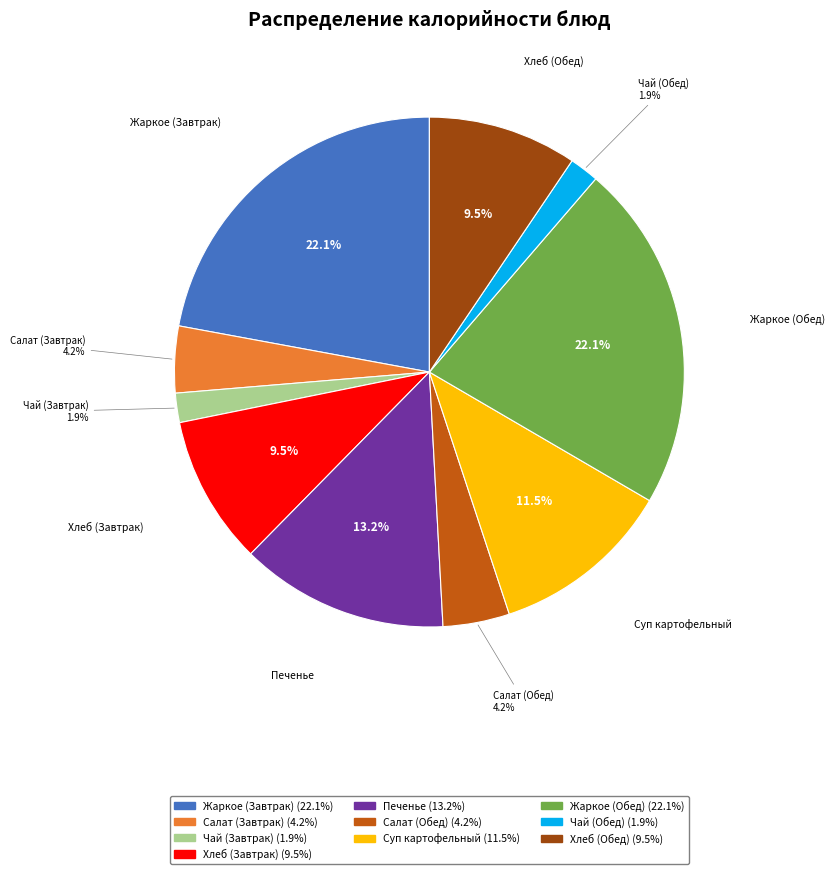

Is there any slice that represents more than half of the pie?

No